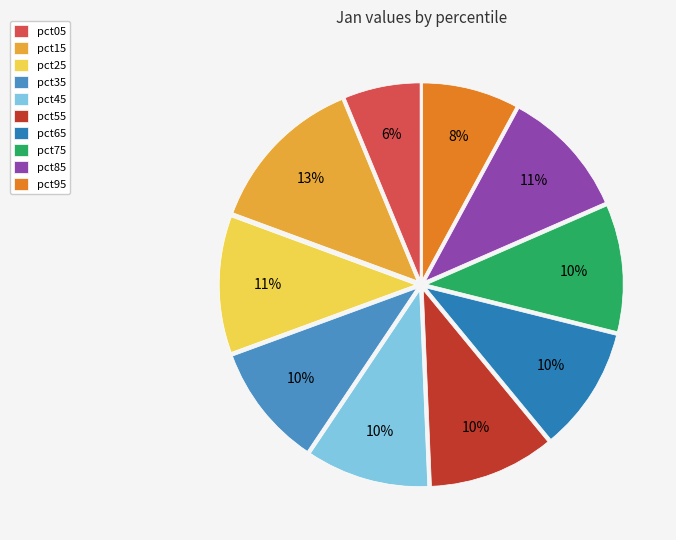

Is it true that pct75 is 10% of the pie?

True